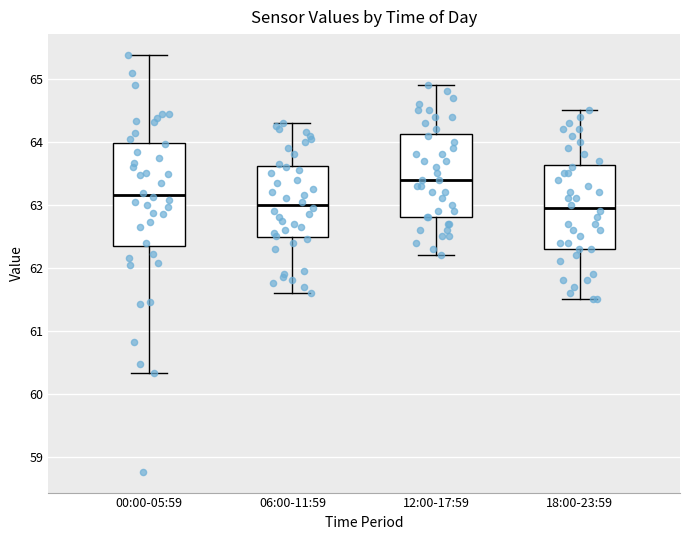

Which box has the highest median line?

12:00-17:59